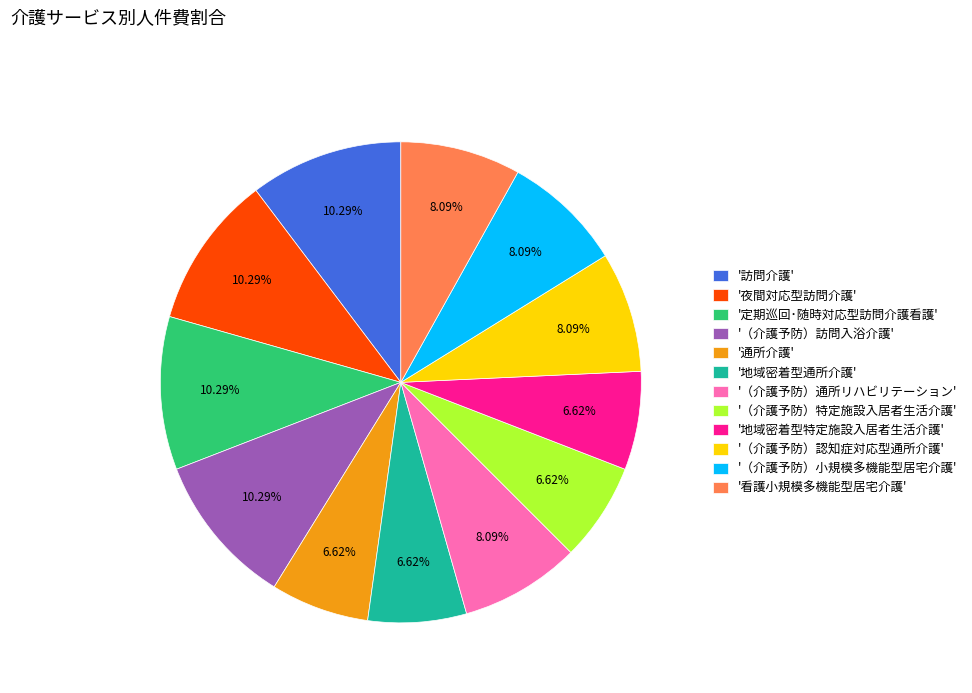

Is the sum of '通所介護' and '定期巡回･随時対応型訪問介護看護' greater than half?

No